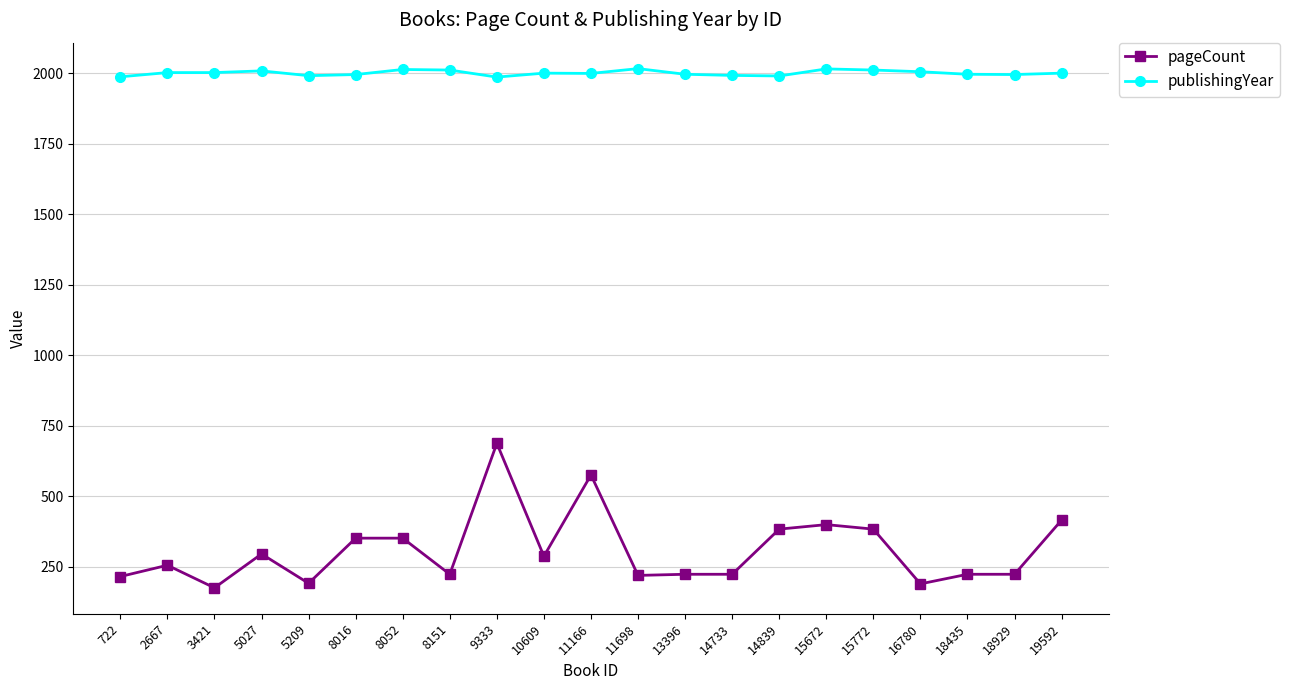

What is the difference between the highest and lowest values at 15672?

1615